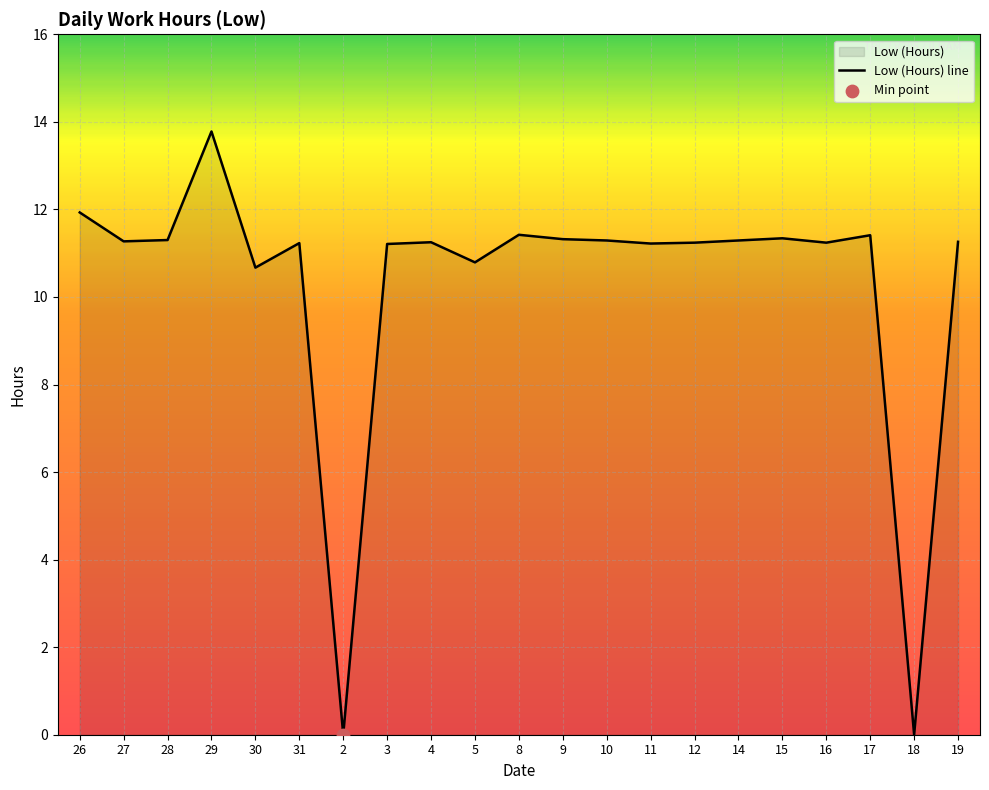

What is the change in value from 3 to 17?

+0.2